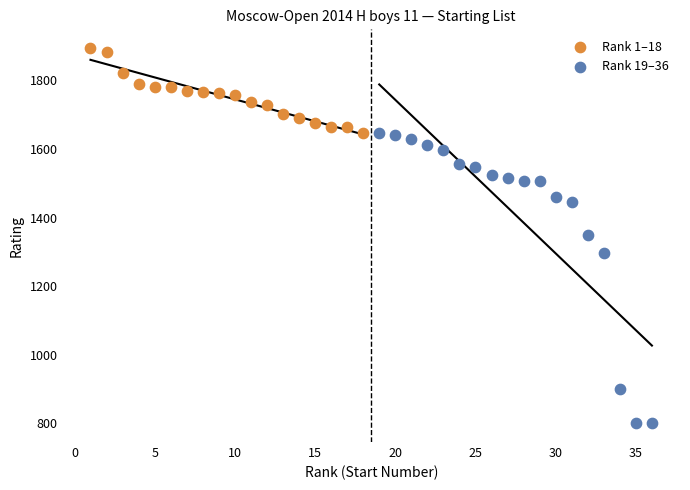

Which series has the widest spread of Y values?

Rank 19–36